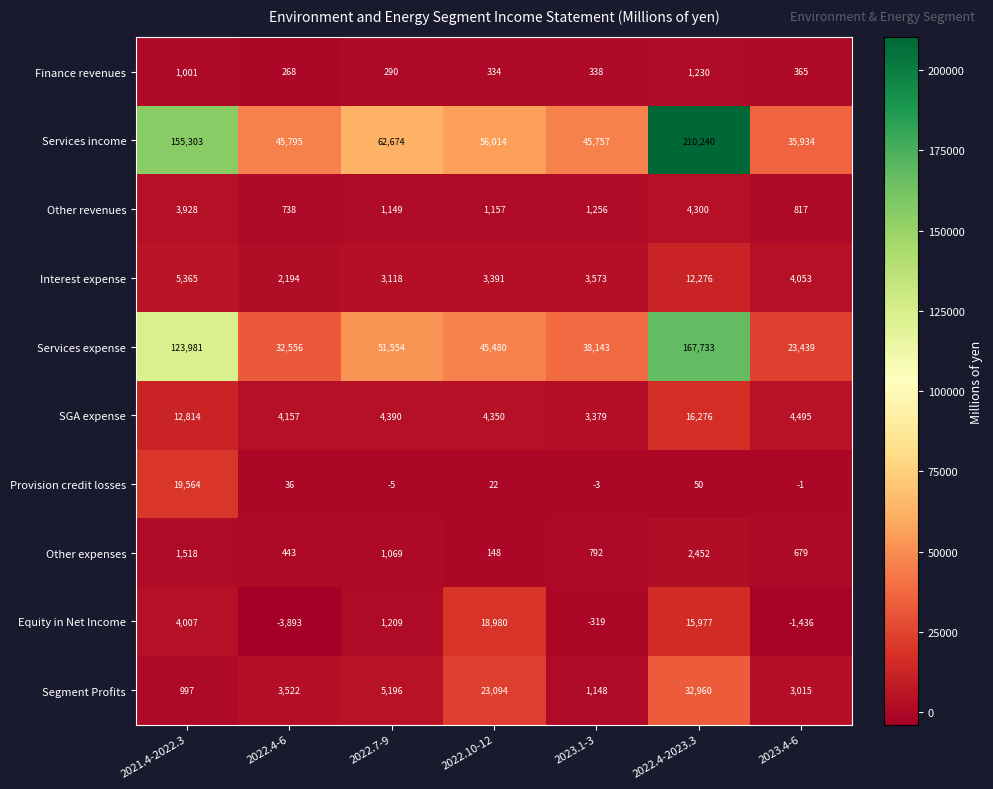

Is it true that Provision credit losses equals 13610 at 2021.4-2022.3?

False